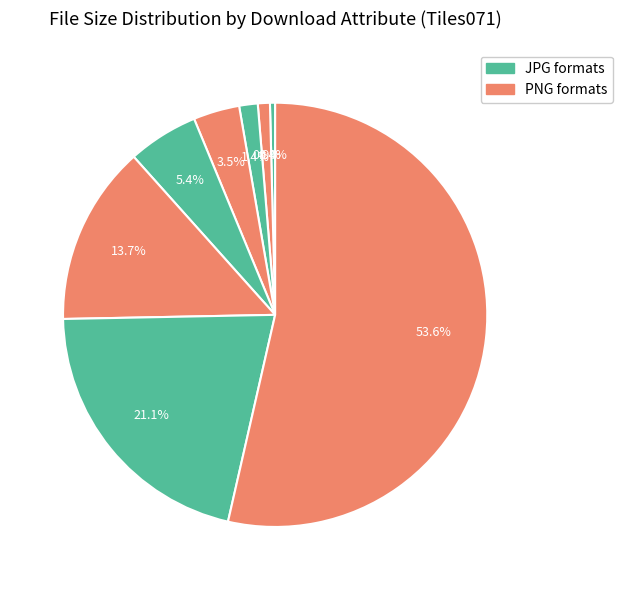

How many slices are in this pie chart?

8